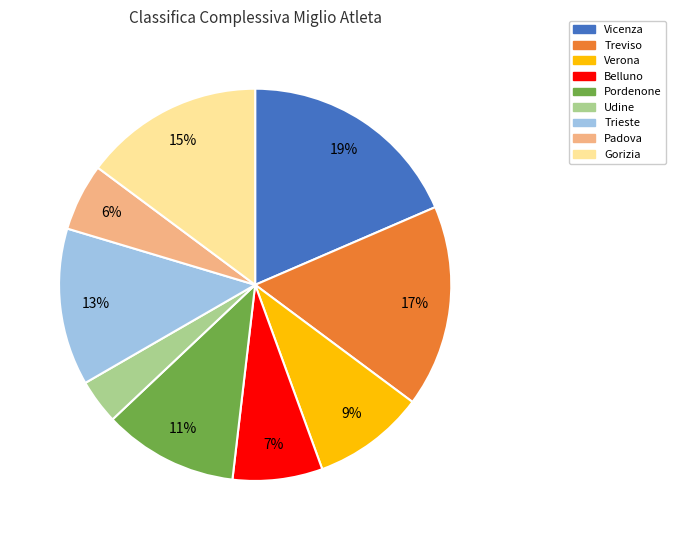

To the nearest percent, what is the difference between the largest and smallest slice percentages?

15%